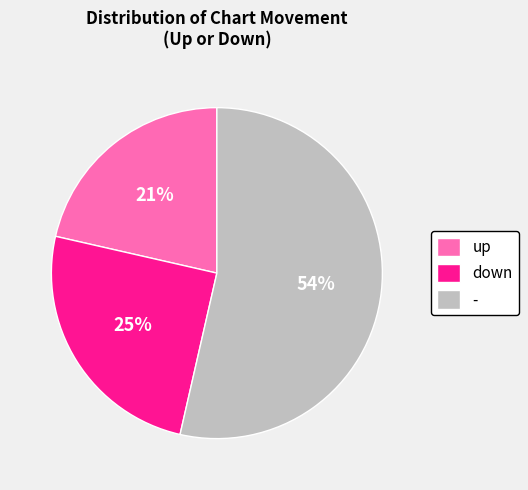

To the nearest percent, what is the average slice percentage?

33%